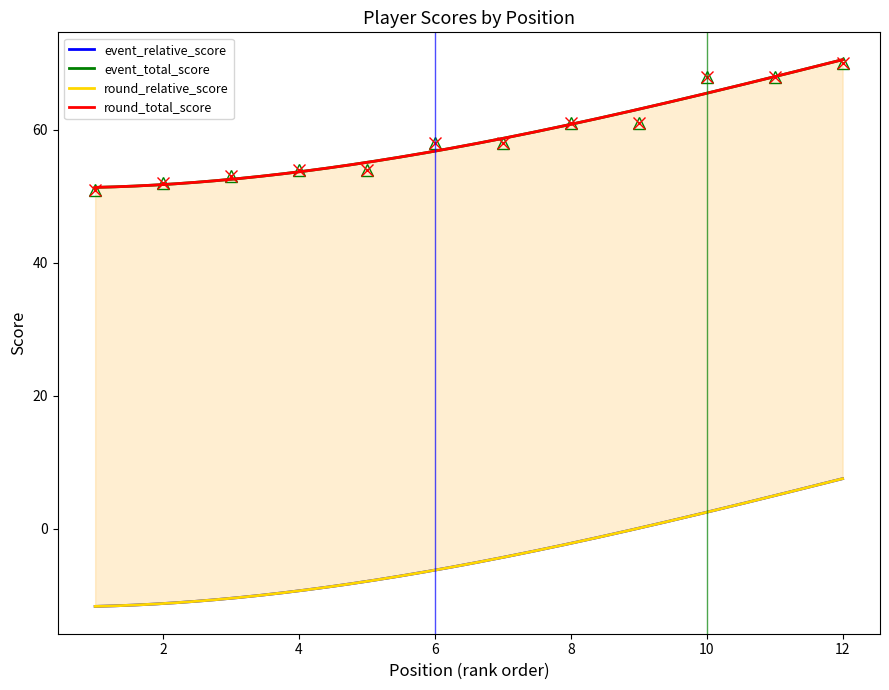

Which series changed the most between 1 and 8?

event_relative_score